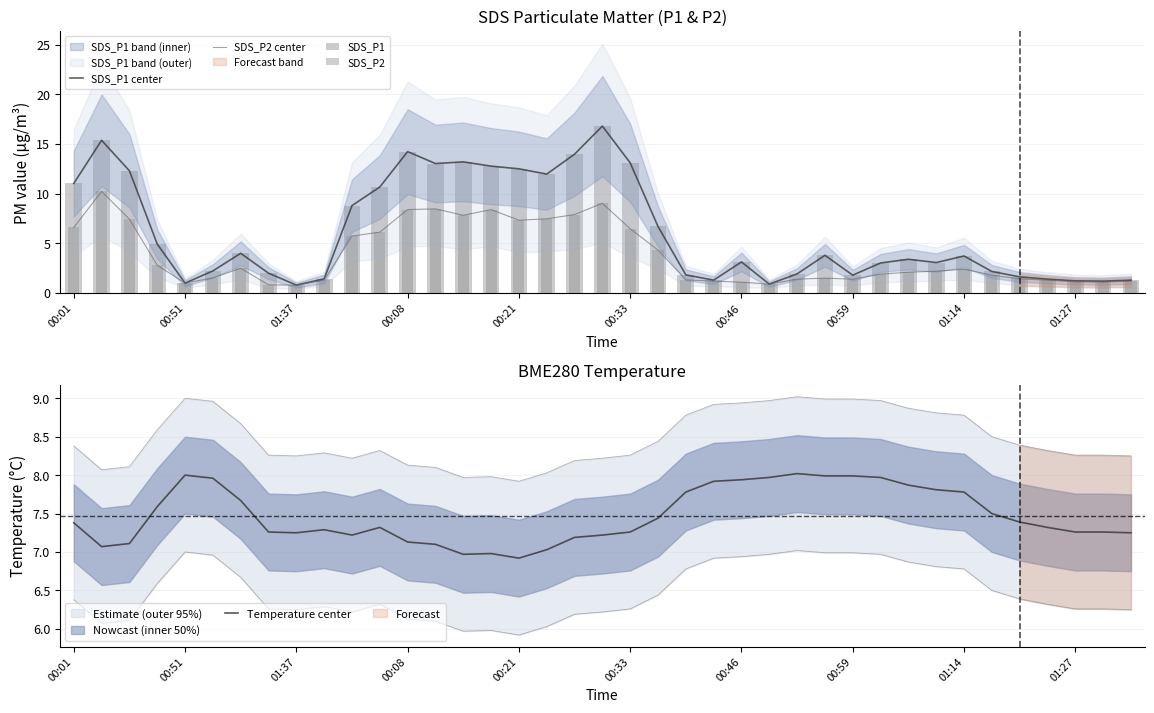

Is it true that Temperature center equals 8.0 at 00:59?

True